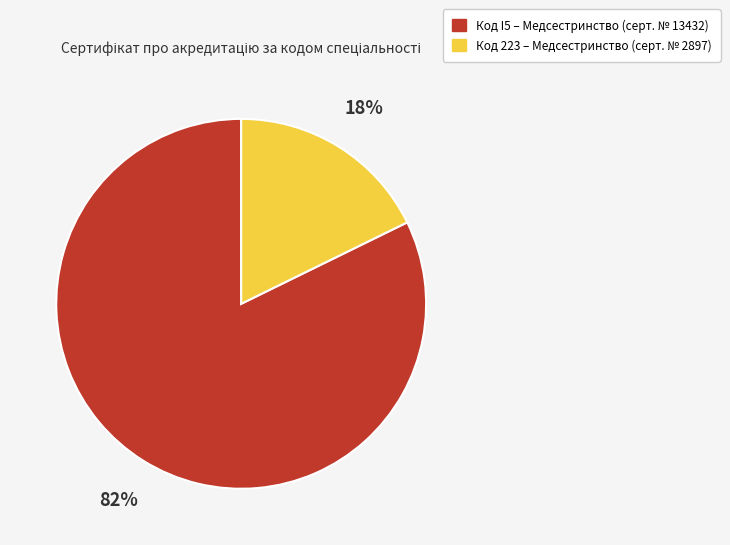

Does any single category account for the majority?

Yes